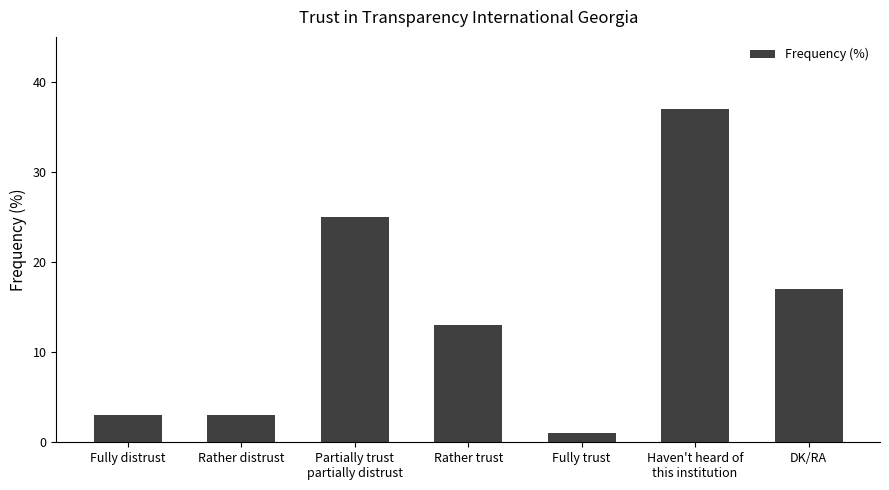

Which category has the lowest value across all series?

Fully trust